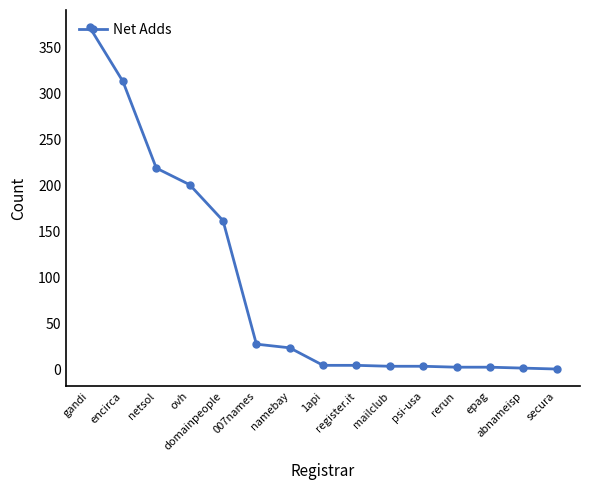

What is the sum of all values?

1346